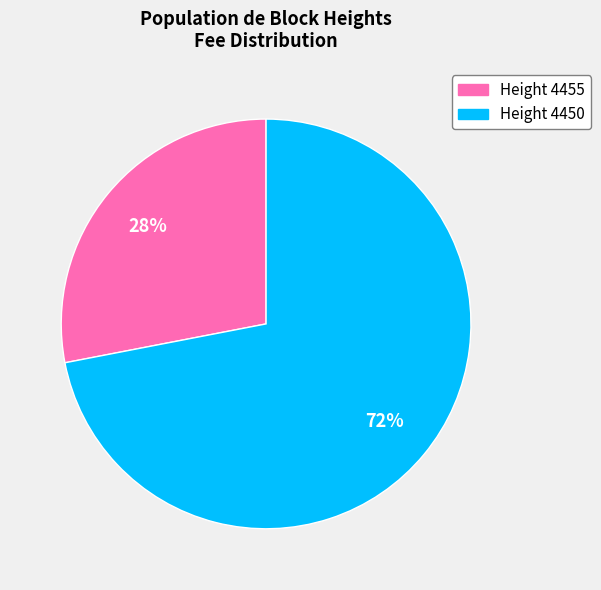

To the nearest percent, what is the difference between the Height 4450 and Height 4455 slice percentages?

44%